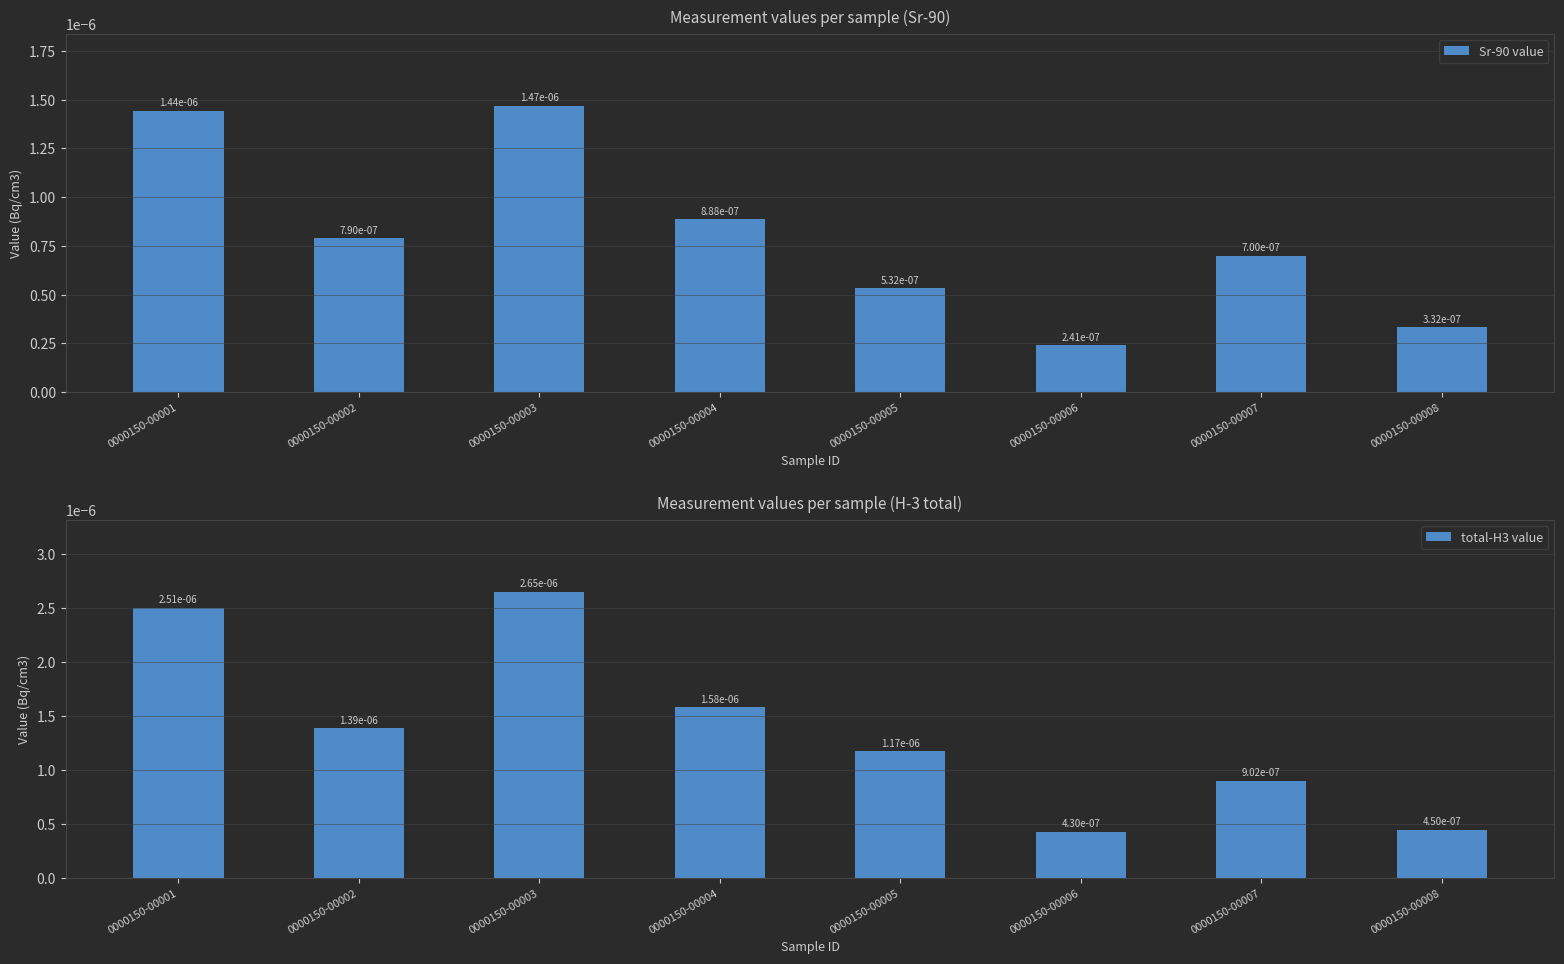

Count the total-H3 value values in the range 0 to 1.

8